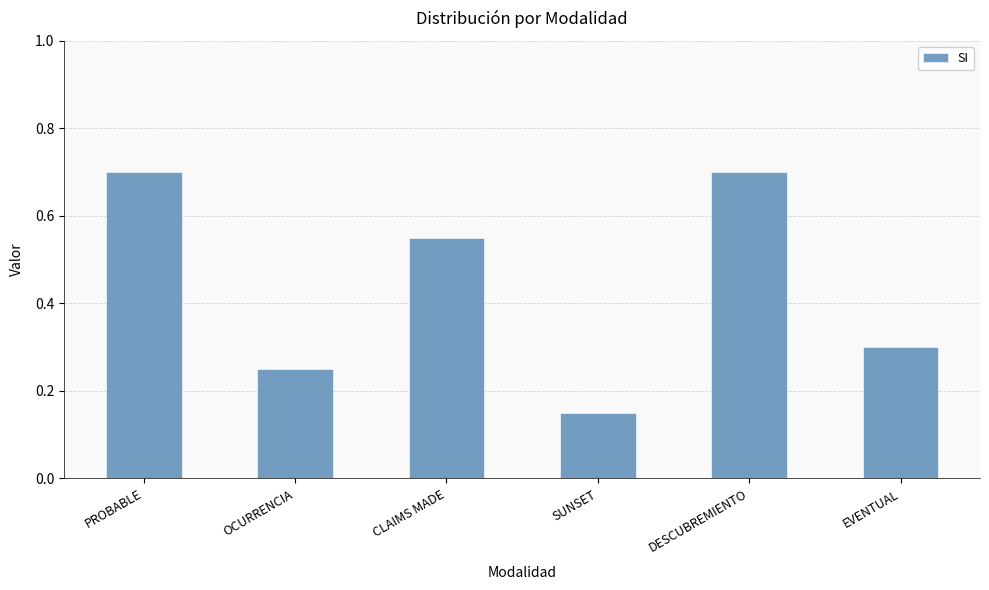

What is the average value?

0.4